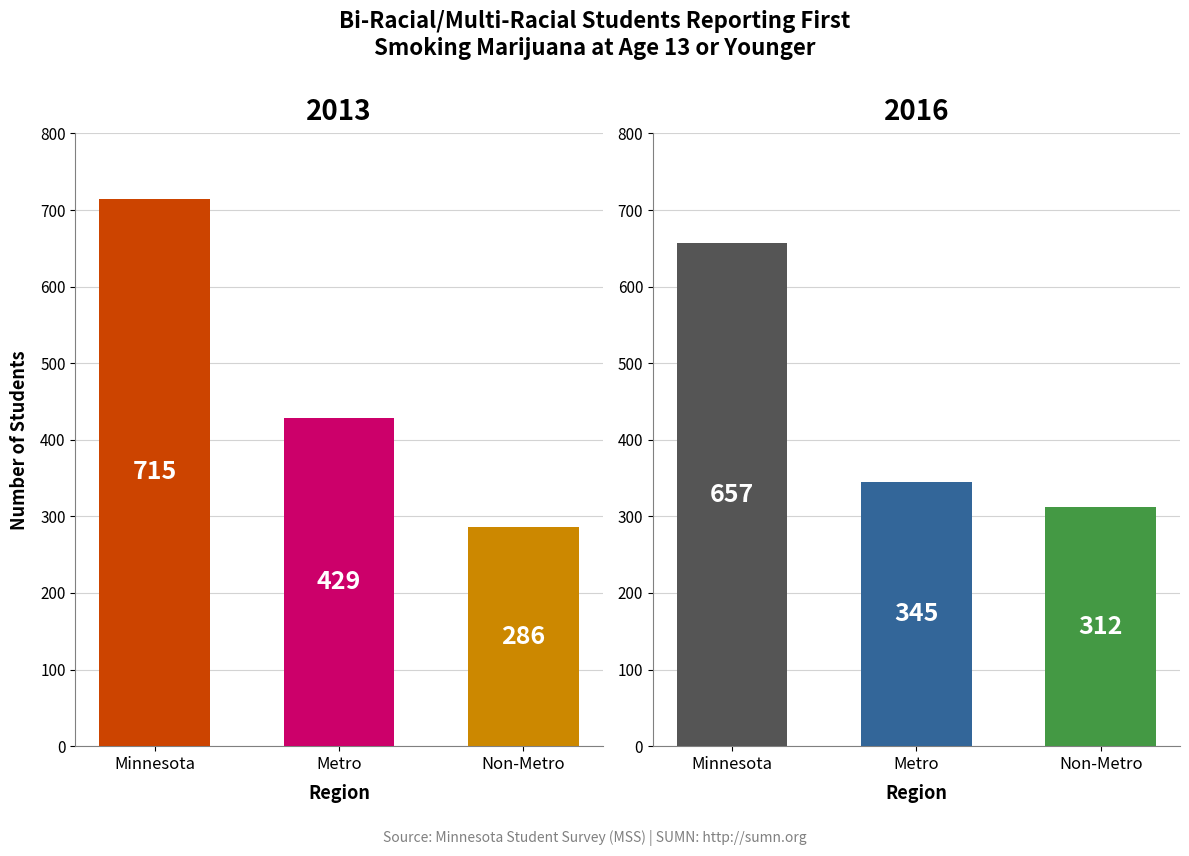

At which label is 2013 closest to 500?

Metro